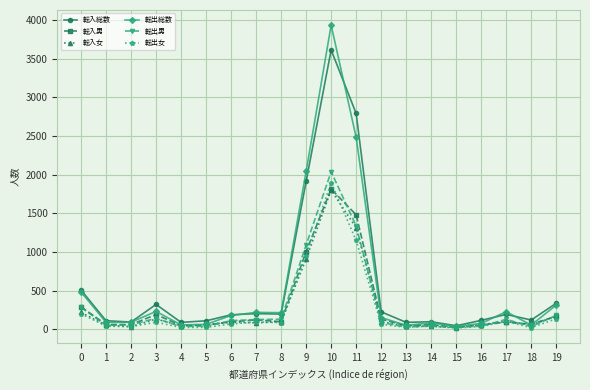

At which category is the sum across all series the highest?

10